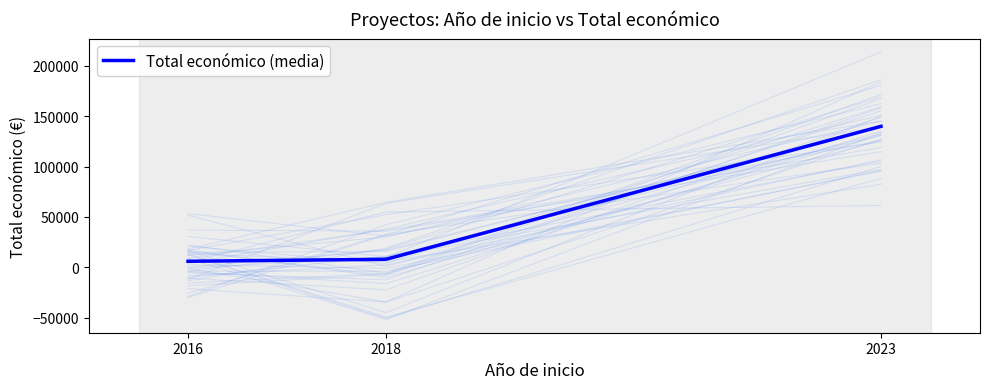

What is the lowest value of the Total económico (media) series?

6000.0